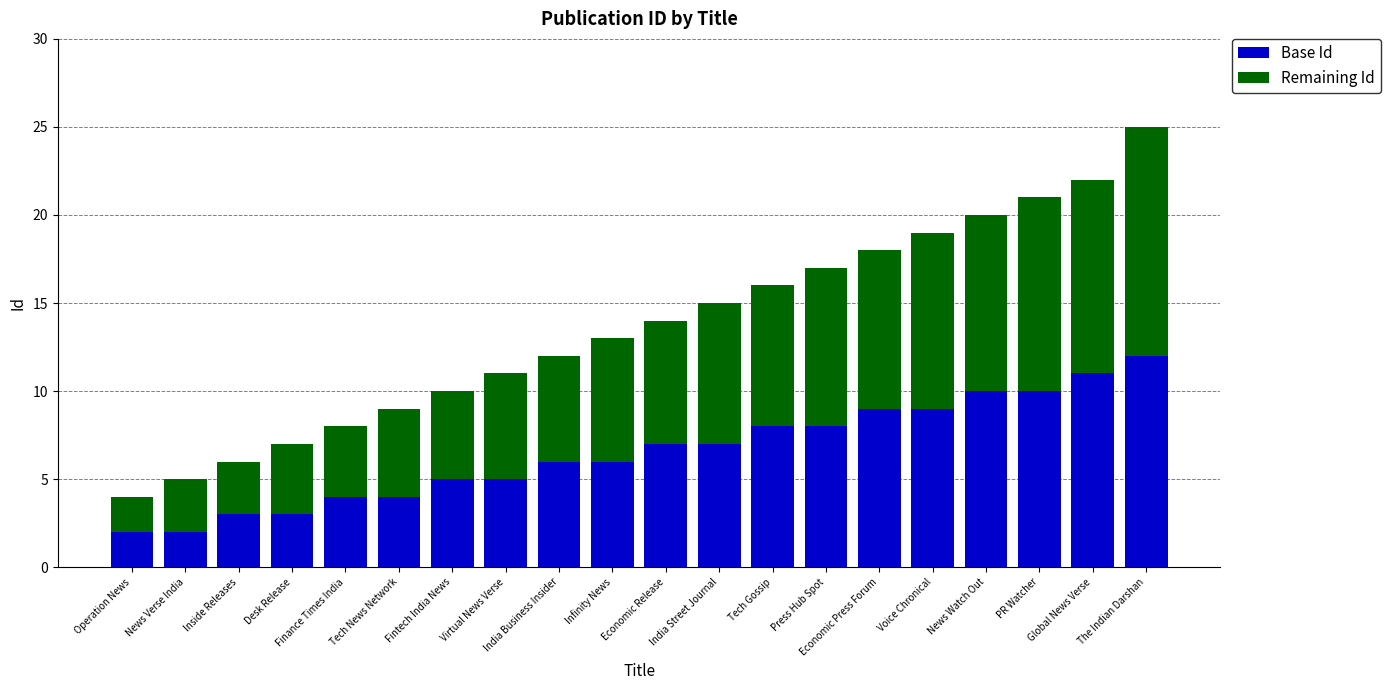

What is the difference between the maximum and second lowest values in the Base Id series?

10